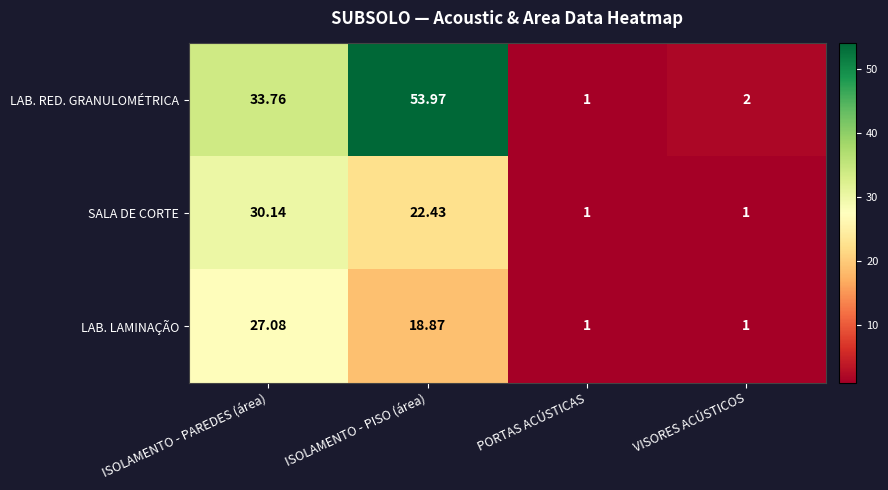

What is the smallest value displayed?

1.0